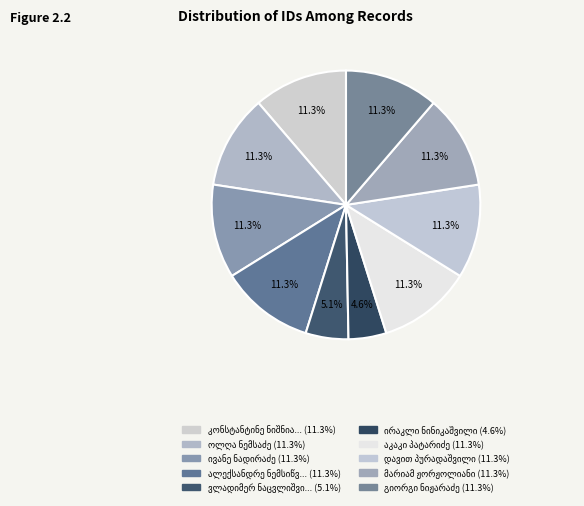

Which slice is the smallest?

ირაკლი ნინიკაშვილი